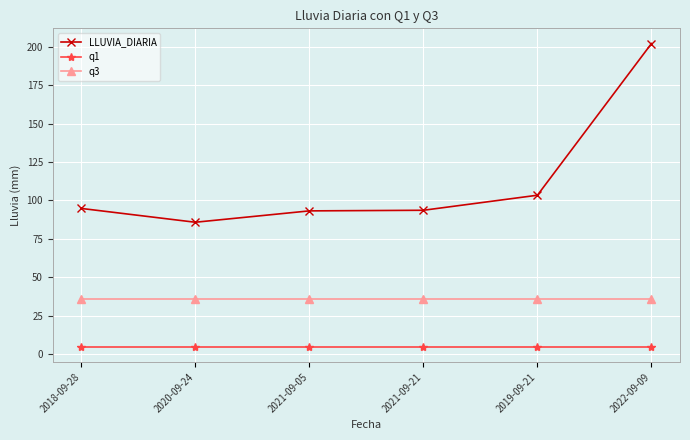

What is the label of the 6th point from the right?

2018-09-28